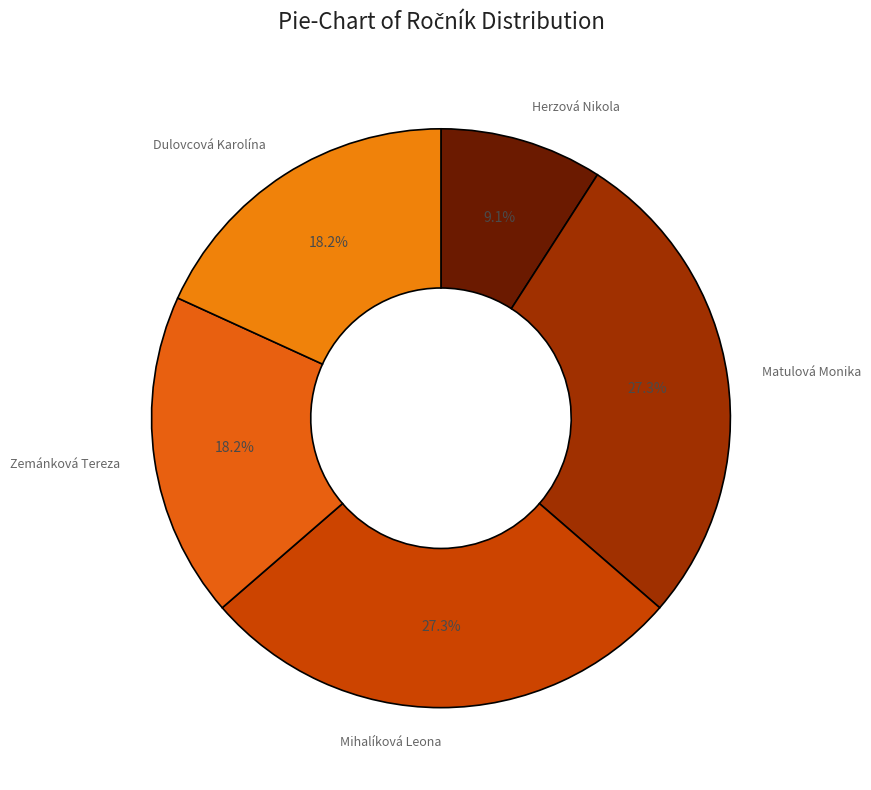

Rank the categories by value from lowest to highest.

Herzová Nikola, Zemánková Tereza, Dulovcová Karolína, Matulová Monika, Mihalíková Leona